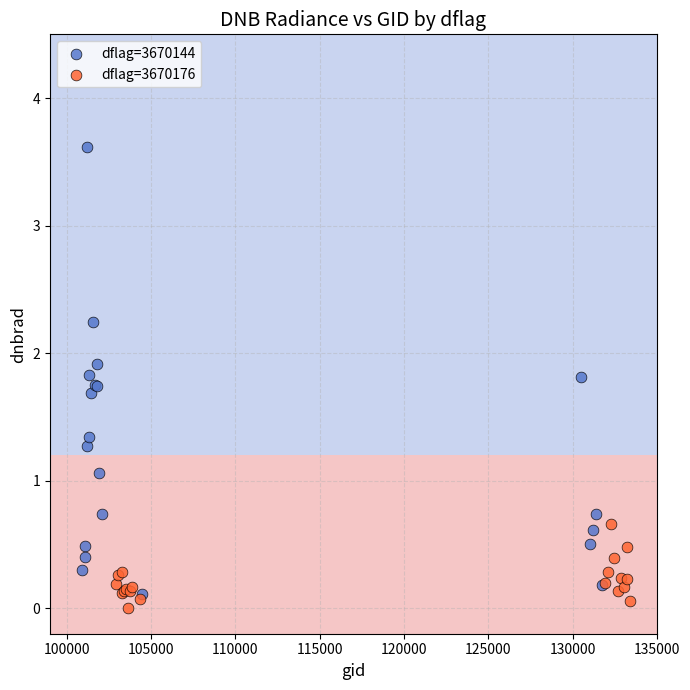

Which series contains the highest Y value?

dflag=3670144